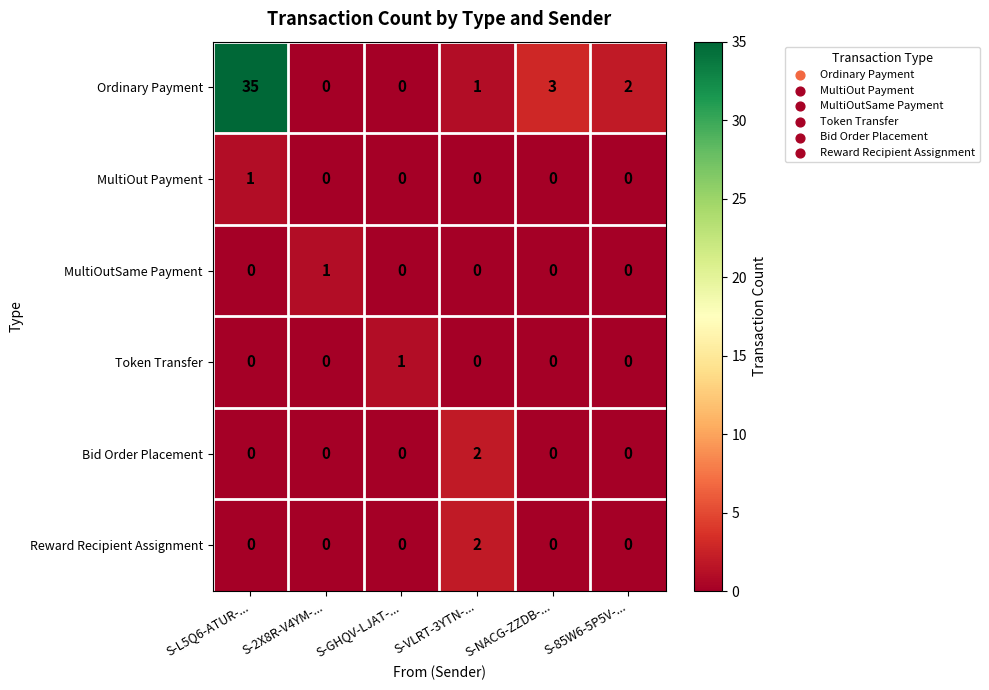

True or false: Ordinary Payment has a value of 24 at S-2X8R-V4YM-....

False